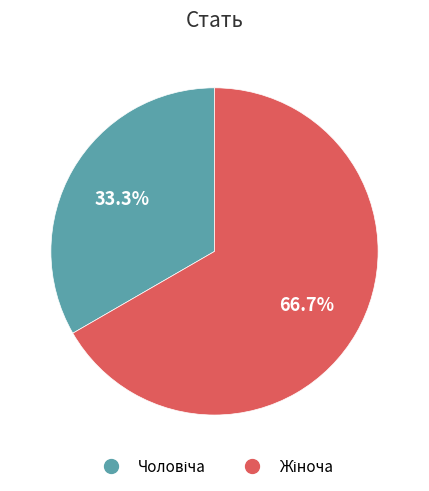

Is there a majority slice in this chart?

Yes